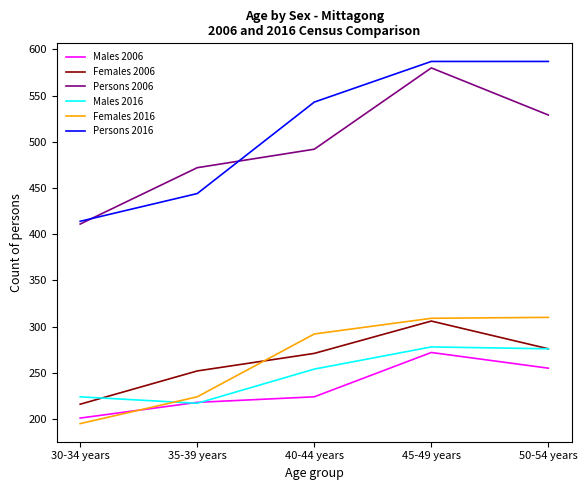

True or false: Females 2016 has a value of 309 at 45-49 years.

True